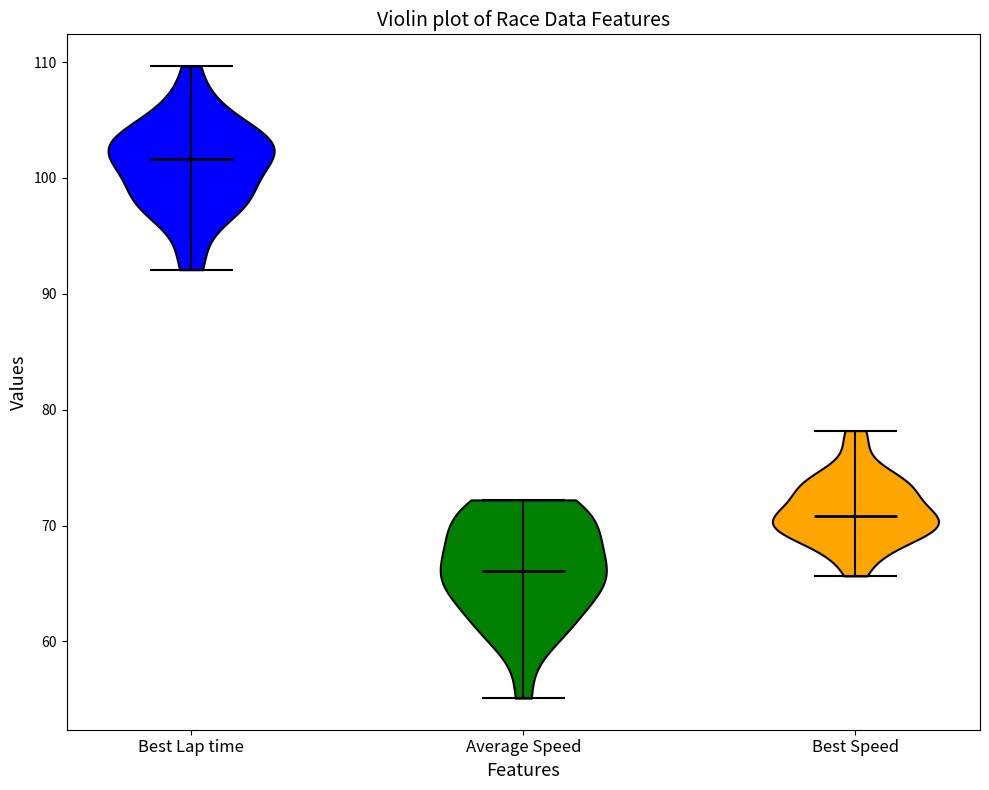

What is the lowest point the violin for Average Speed reaches on the y-axis? The values are not printed on the chart, so give them approximately, as read against the axis.

55